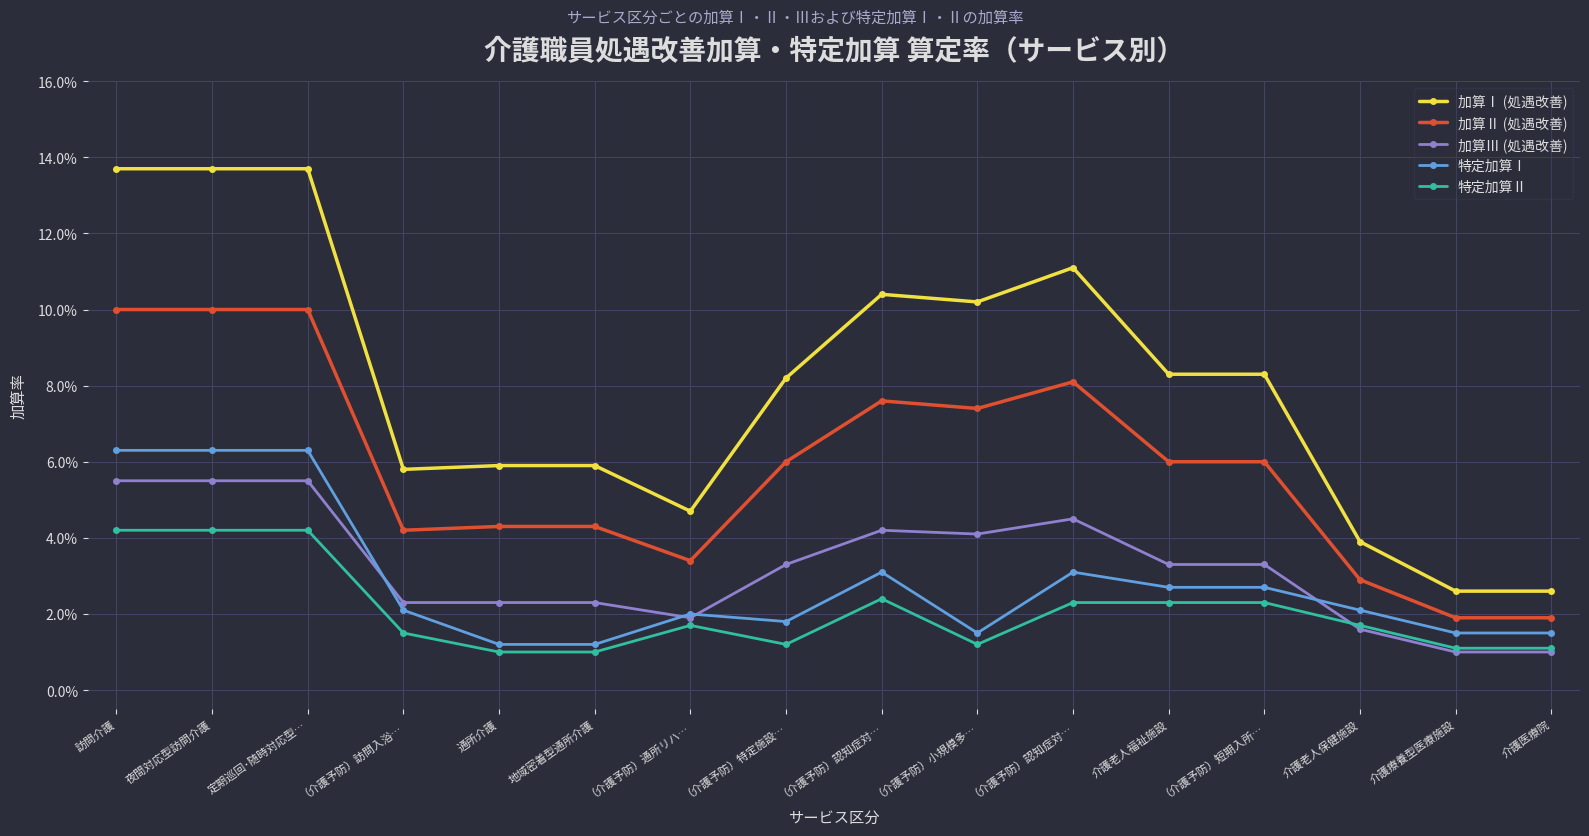

Does the chart have visible grid lines?

Yes